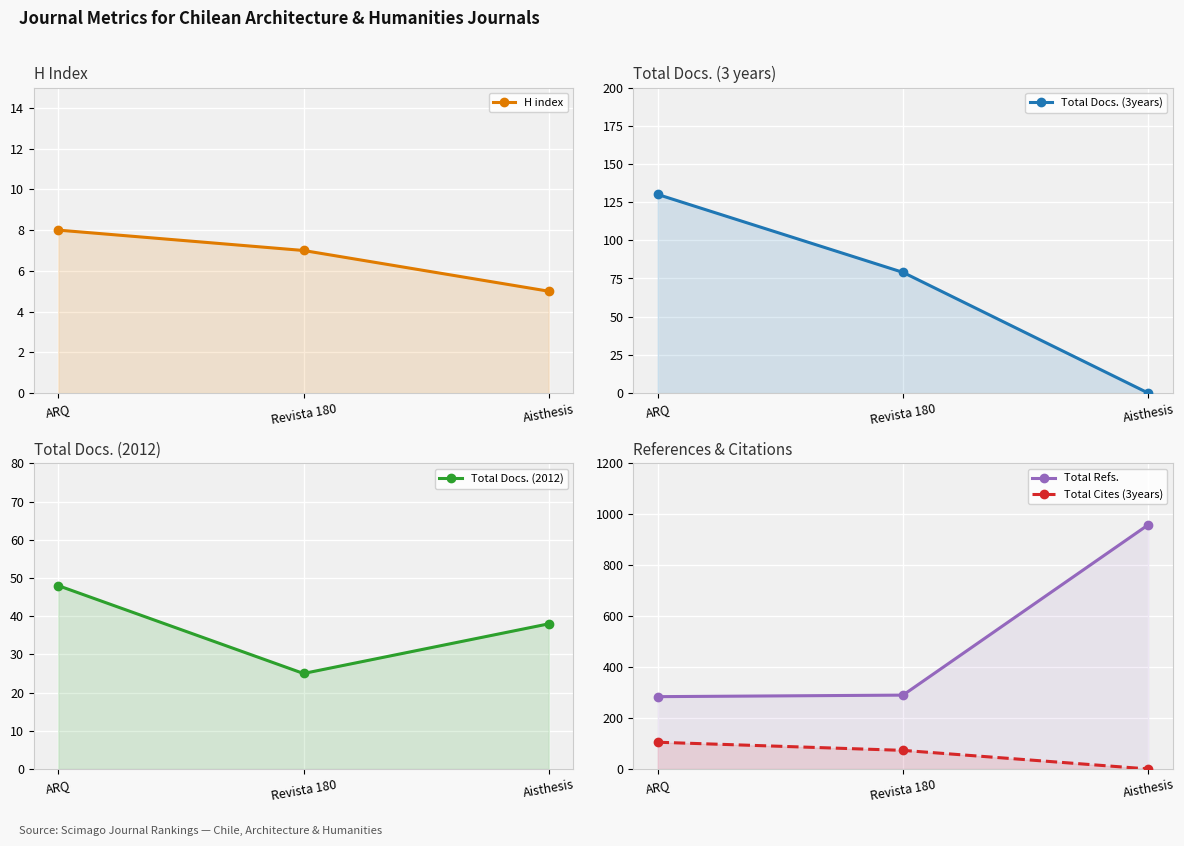

Is the value of Total Refs. at Revista 180 greater than the value of Total Docs. (2012) at Aisthesis?

Yes